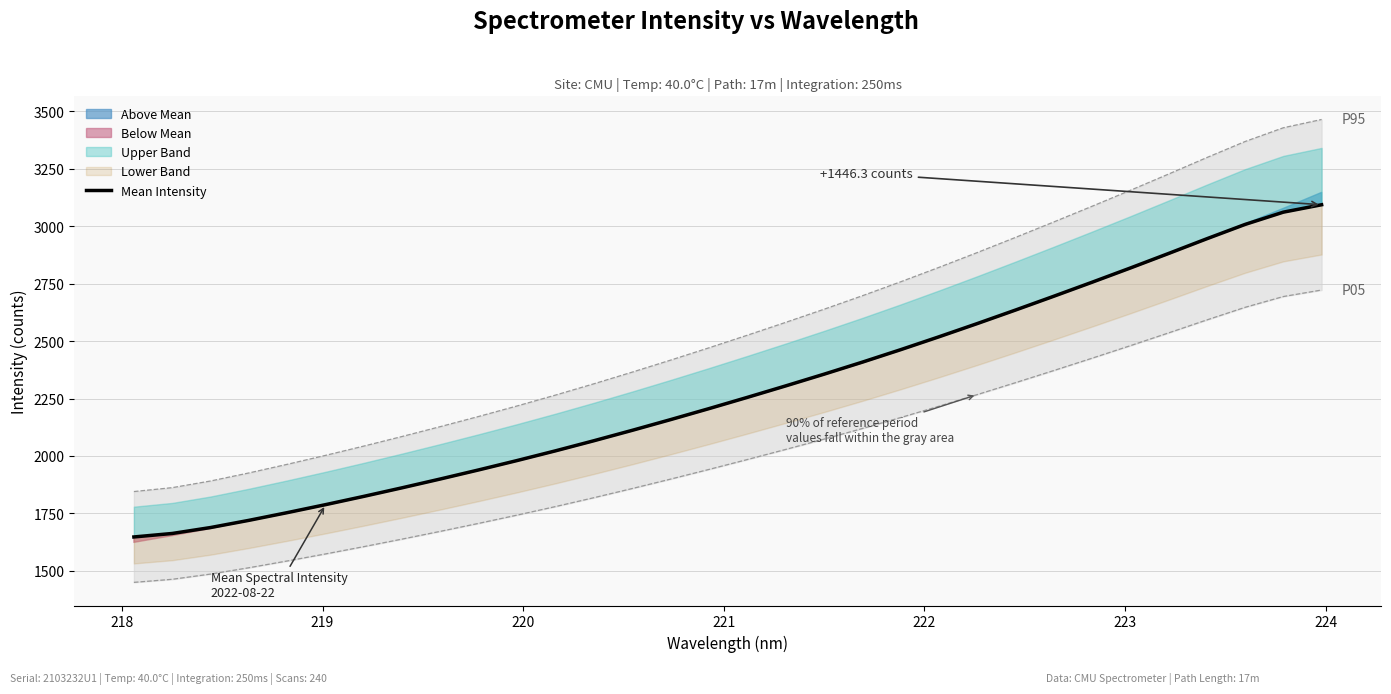

What is the label of the 3rd point from the left?

219